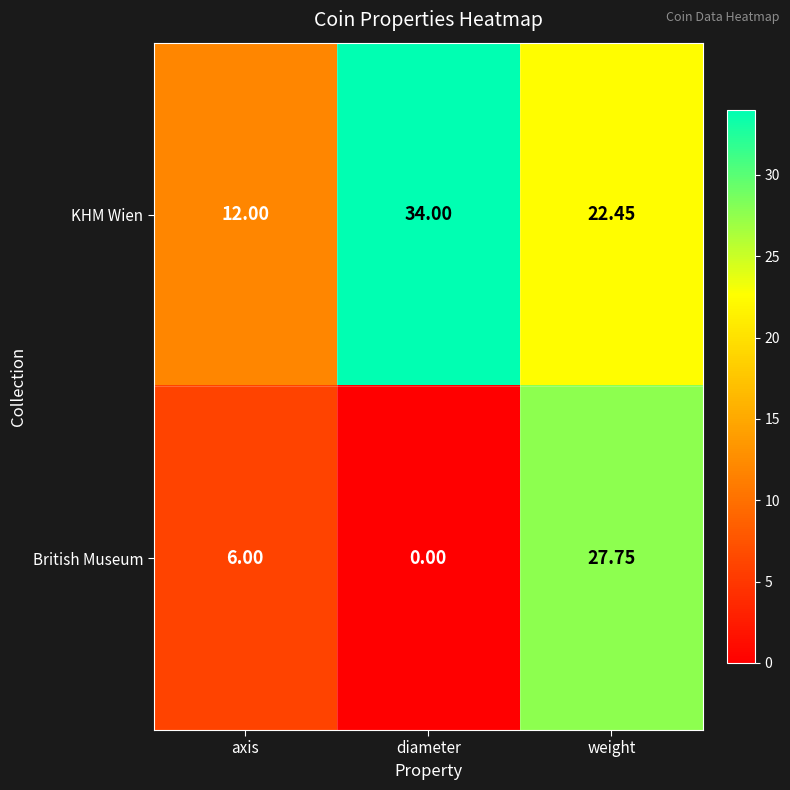

How many data points does each series have?

3